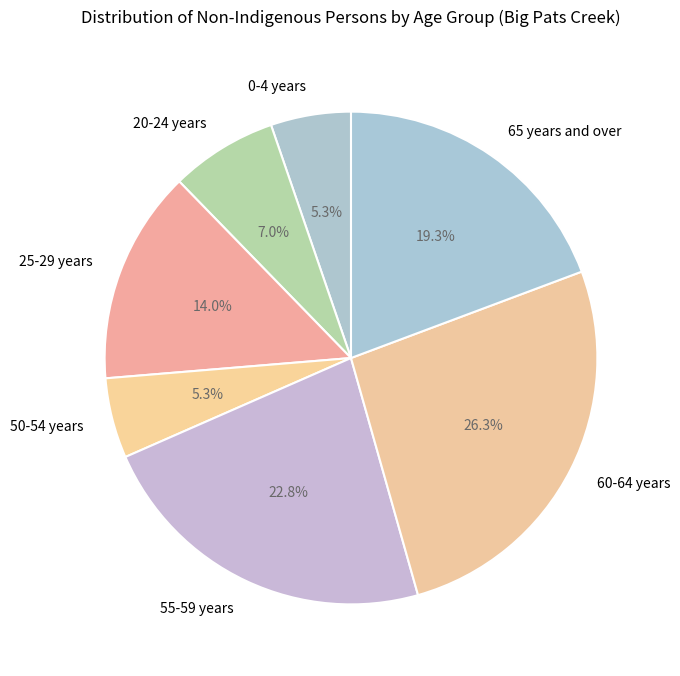

What is the ratio of the value at 50-54 years to the value at 55-59 years?

0.2